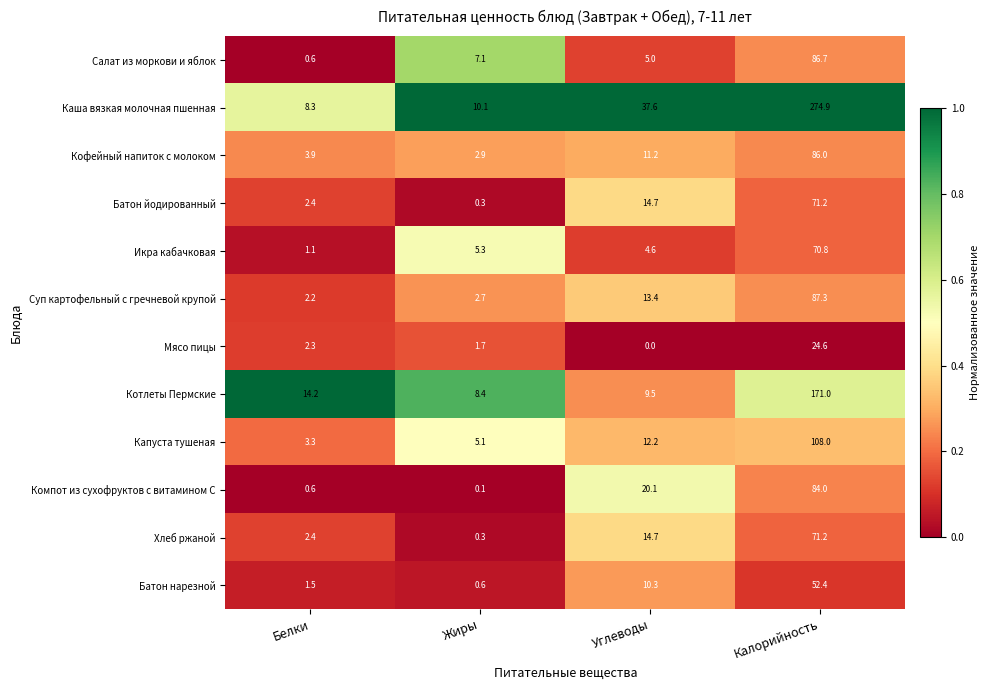

What is the total value across all series at Калорийность?

1188.1